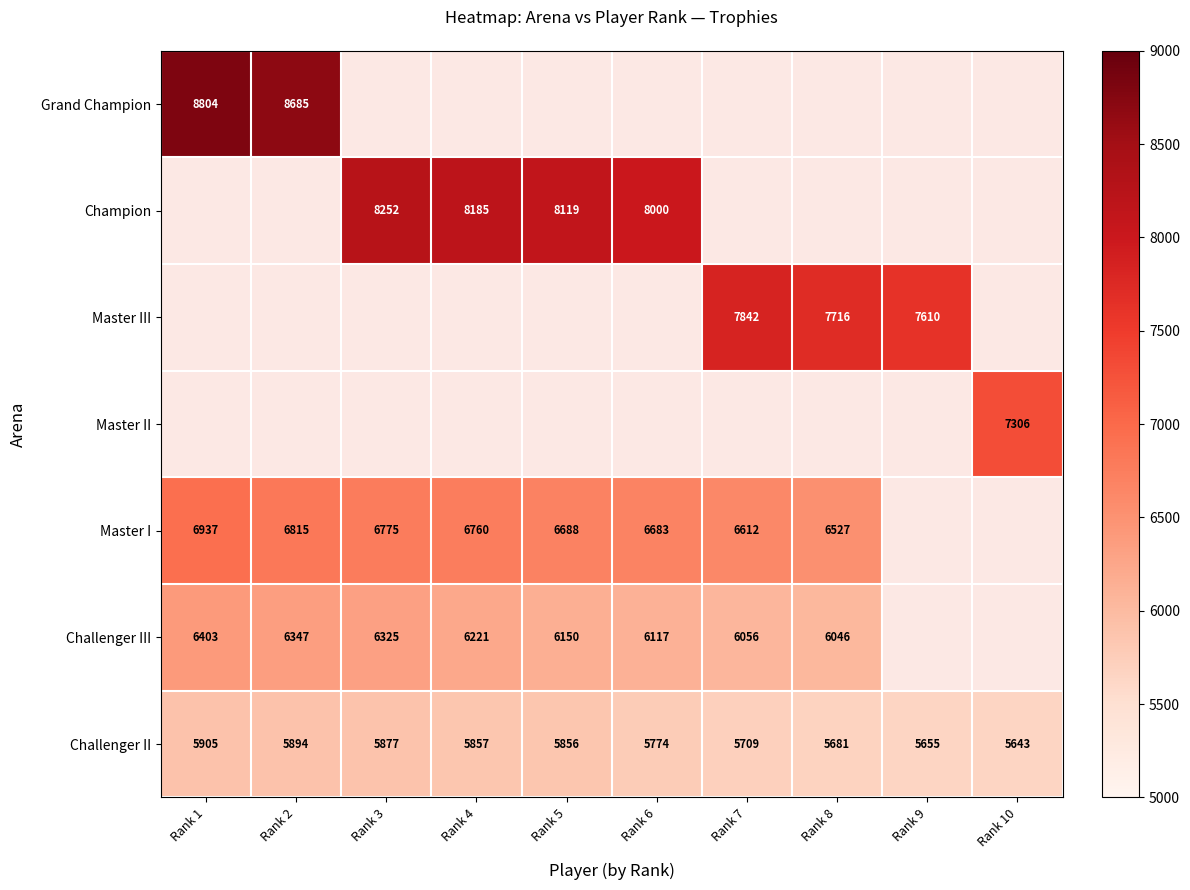

At how many categories does at least one series exceed 7700?

8